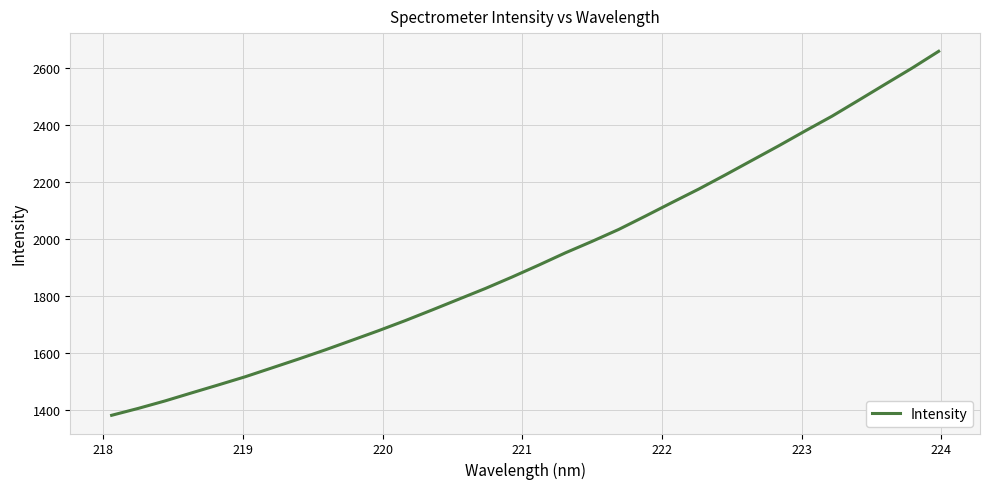

What is the minimum value shown in the chart?

1381.4